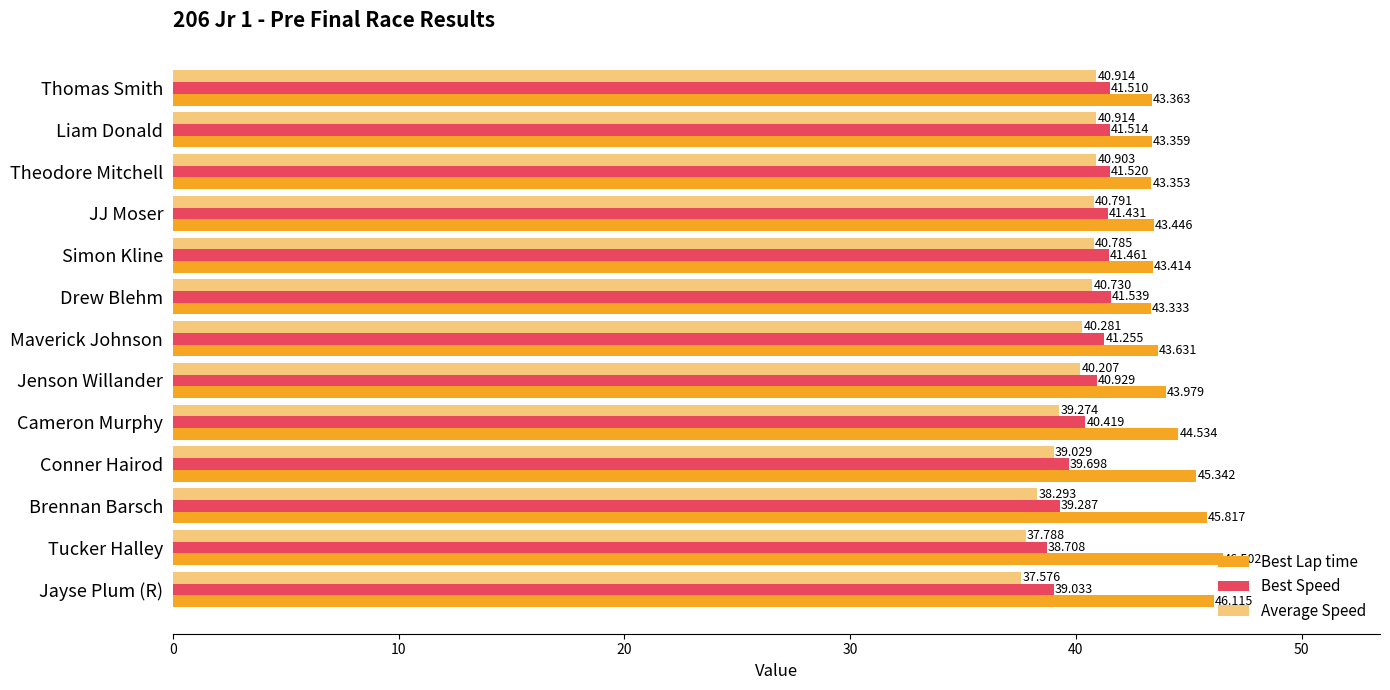

At which label does Best Lap time reach its peak?

Tucker Halley